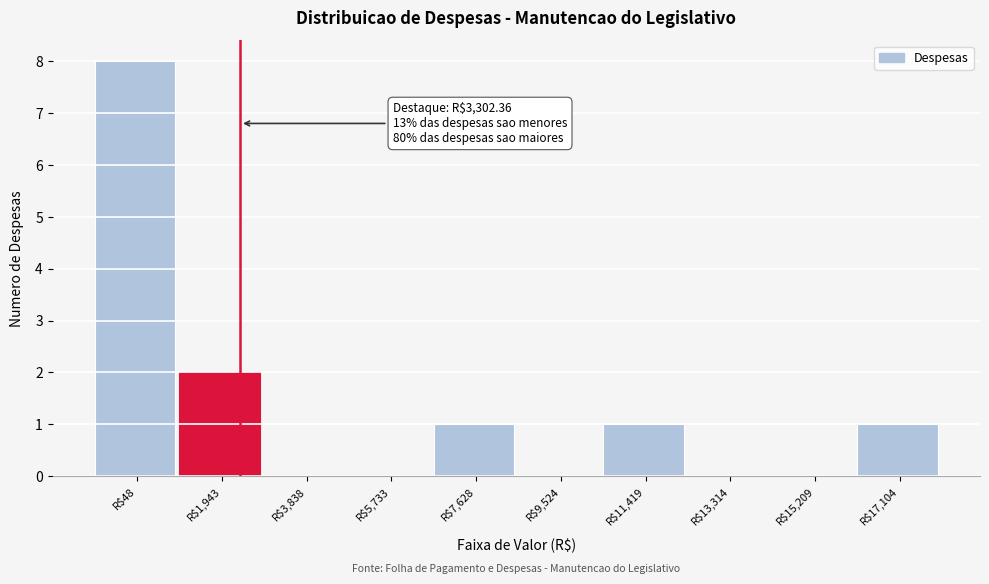

The chart shows a value of 3 at R$13,314. True or false?

False